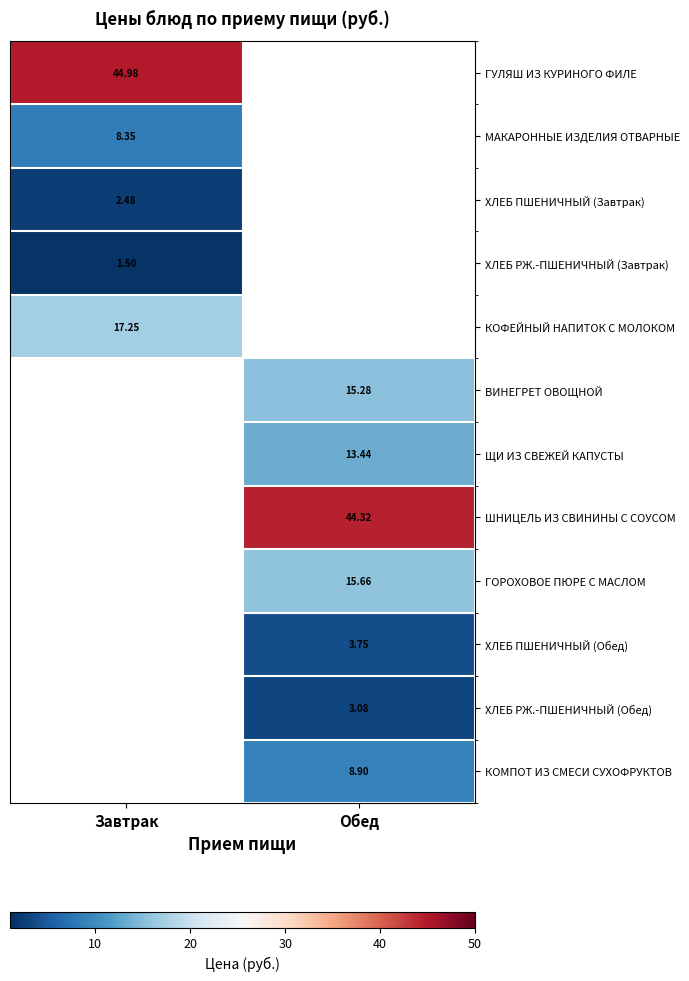

What value does the ГОРОХОВОЕ ПЮРЕ С МАСЛОМ series have at Обед?

15.7